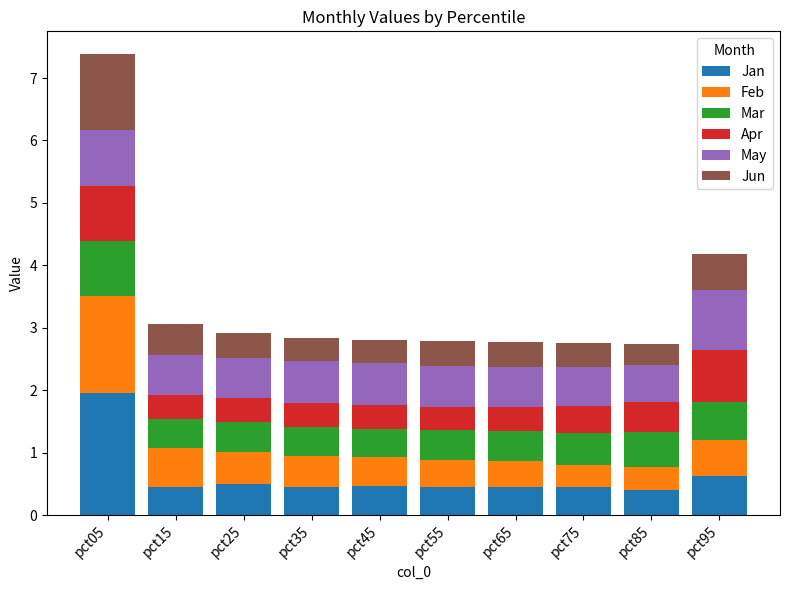

At which category is the sum across all series the highest?

pct05